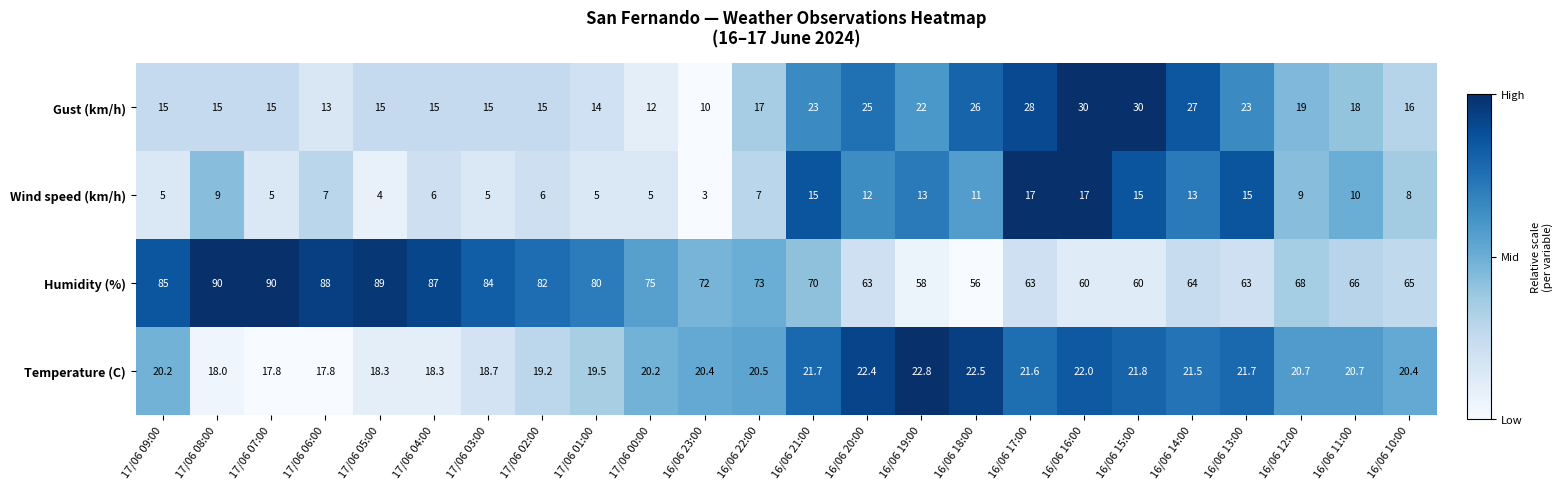

What is the maximum value shown in the chart?

90.0